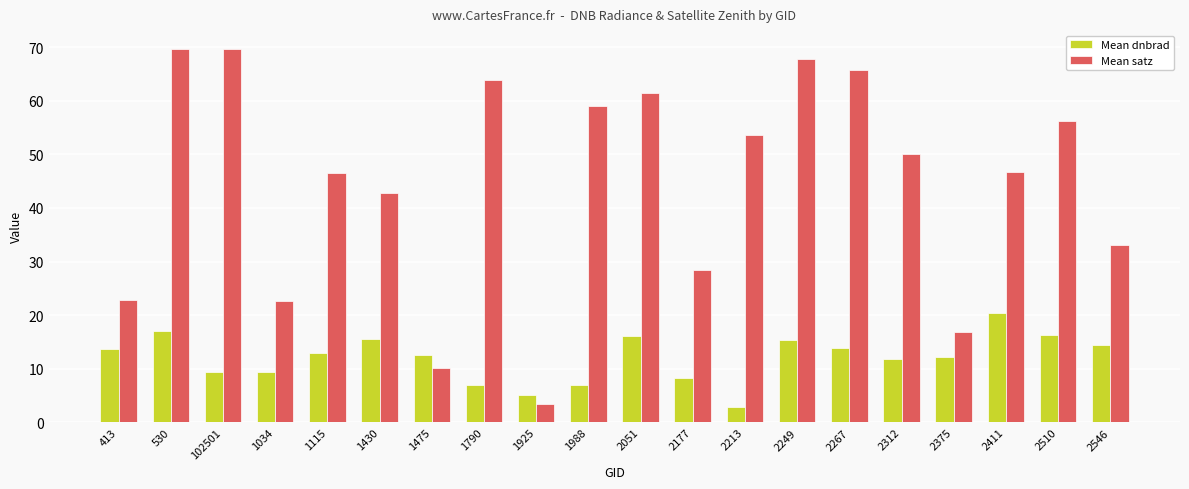

What is the spread (max minus min) of values at 2249?

52.4